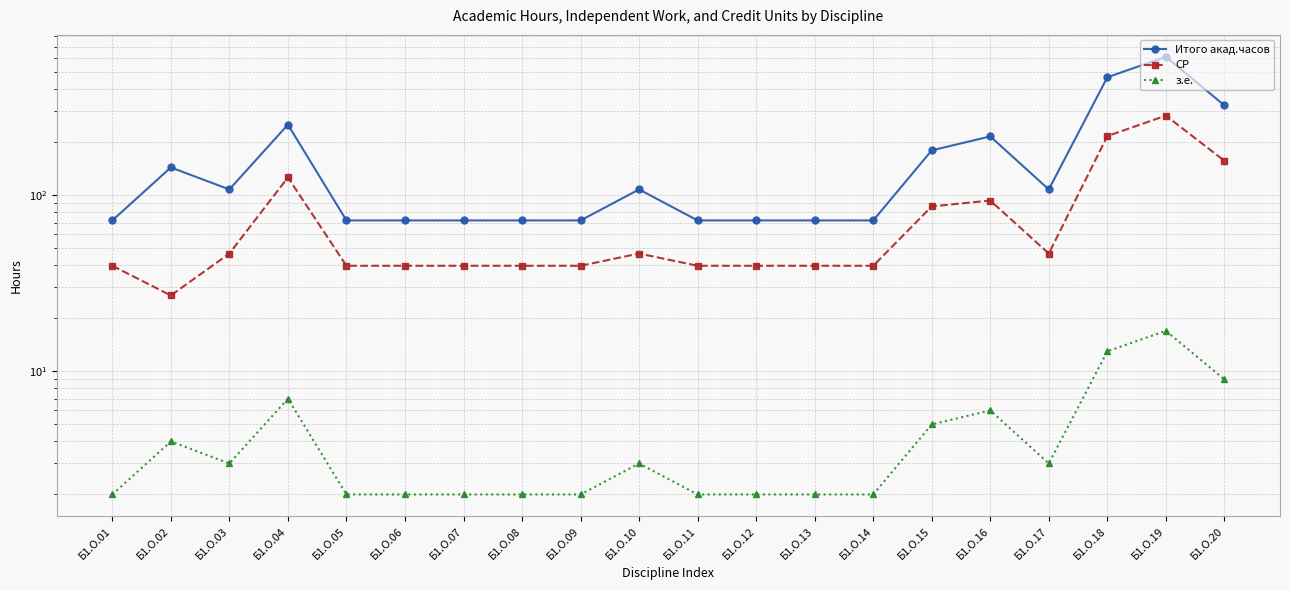

At Б1.О.02, list the series in order from smallest to largest.

з.е., СР, Итого акад.часов